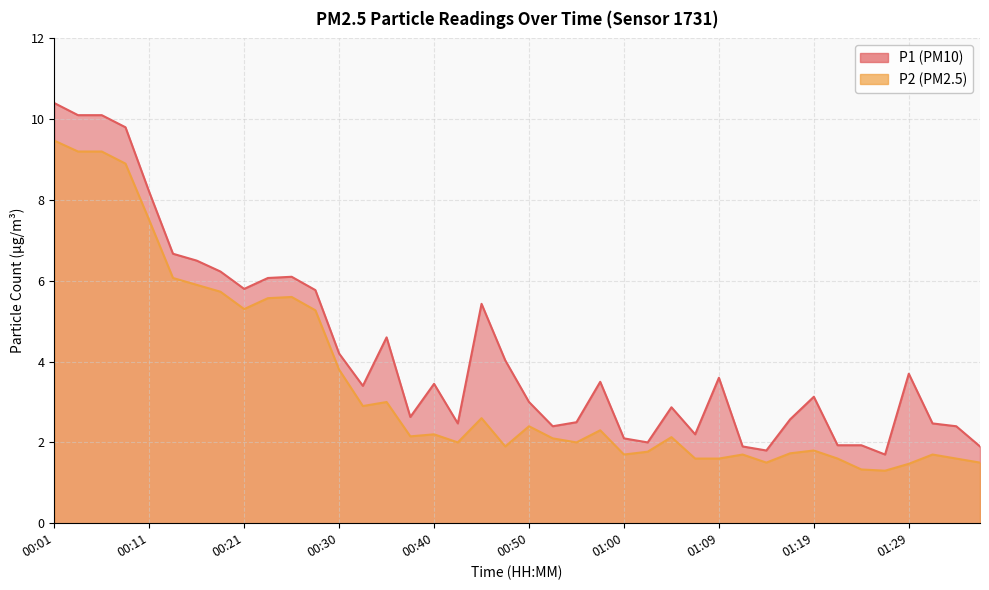

What is the highest value of the P1 series?

10.4